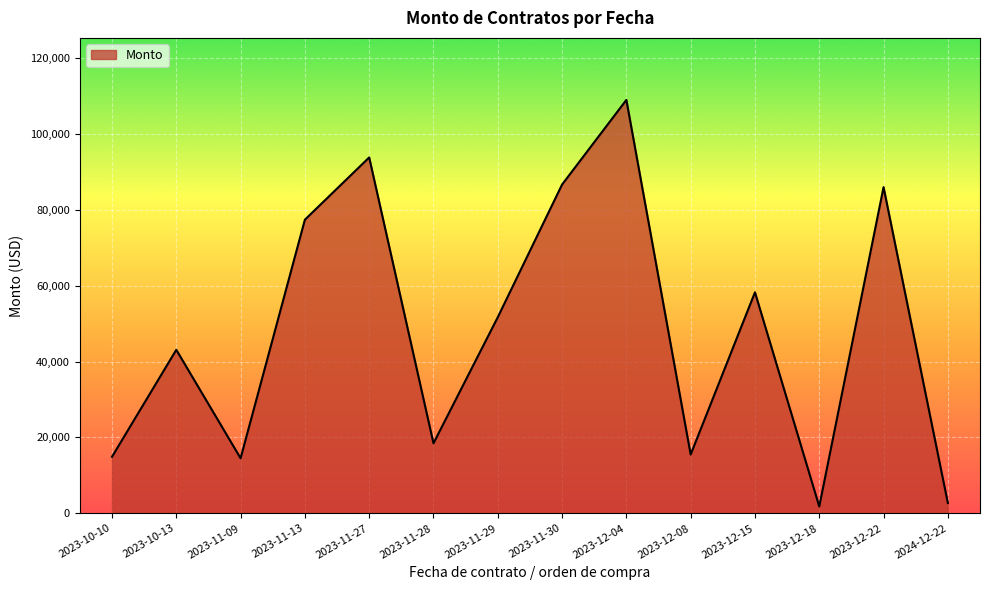

What is the difference between the values at 2023-11-28 and 2023-11-29?

33227.3